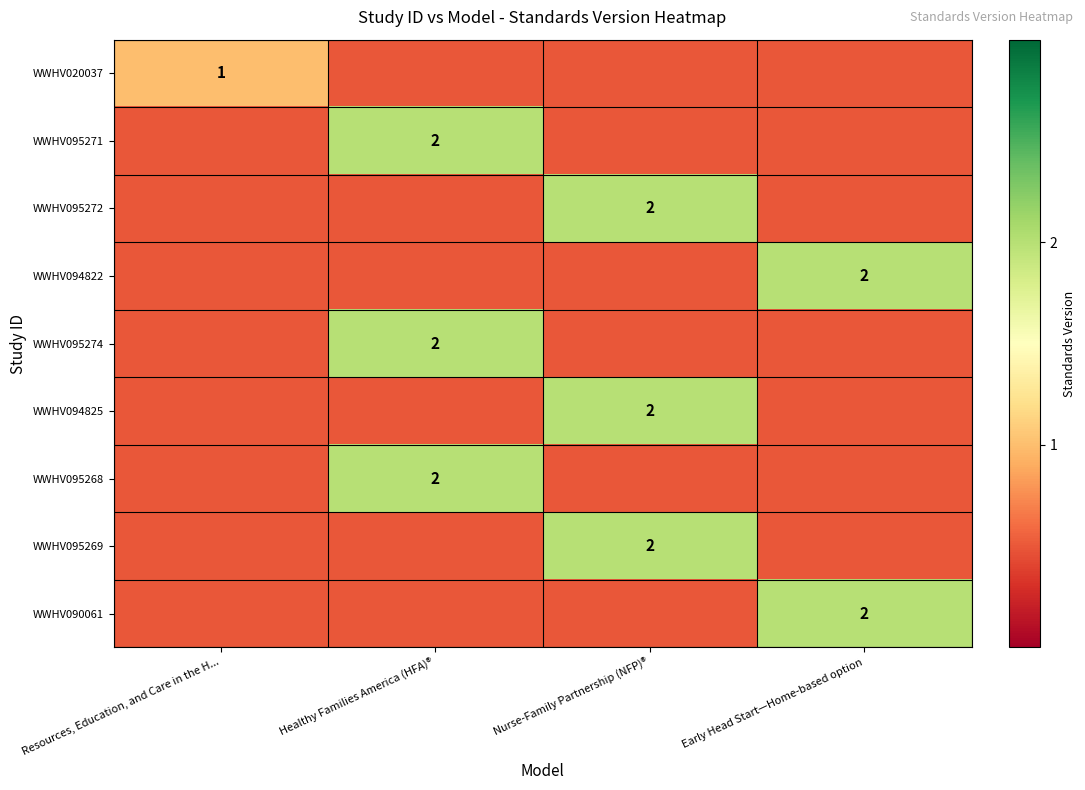

Rank the series at Nurse-Family Partnership (NFP)® from highest to lowest value.

WWHV095272, WWHV094825, WWHV095269, WWHV020037, WWHV095271, WWHV094822, WWHV095274, WWHV095268, WWHV090061